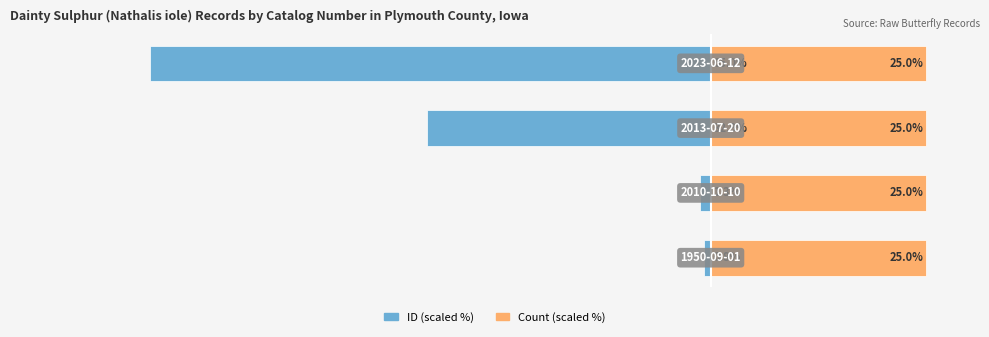

Count the number of categories in the chart.

4